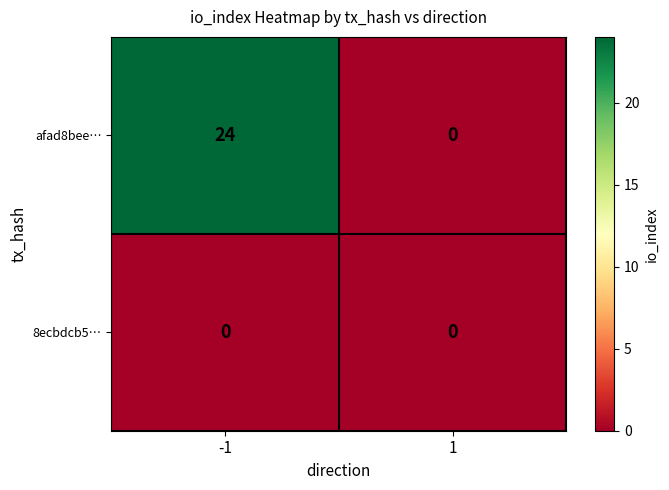

What is the approximate value of afad8bee… at -1, to the nearest 10?

20